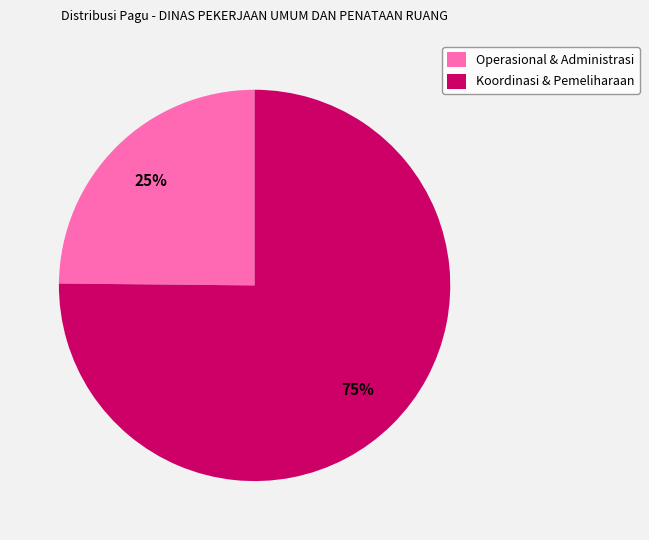

Is it true that Koordinasi & Pemeliharaan is 75% of the pie?

True